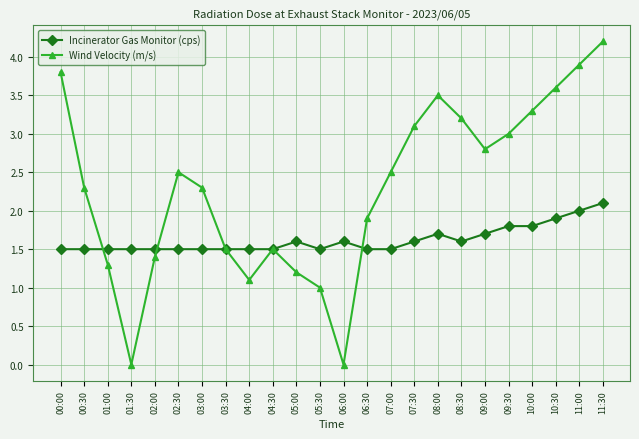

Where is Wind Velocity (m/s) nearest to the value 2?

06:30